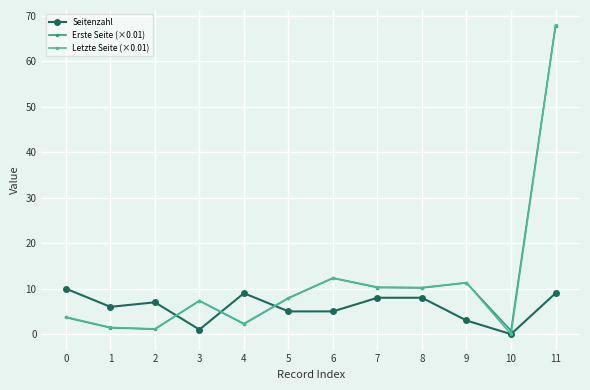

How many data points does each series have?

12